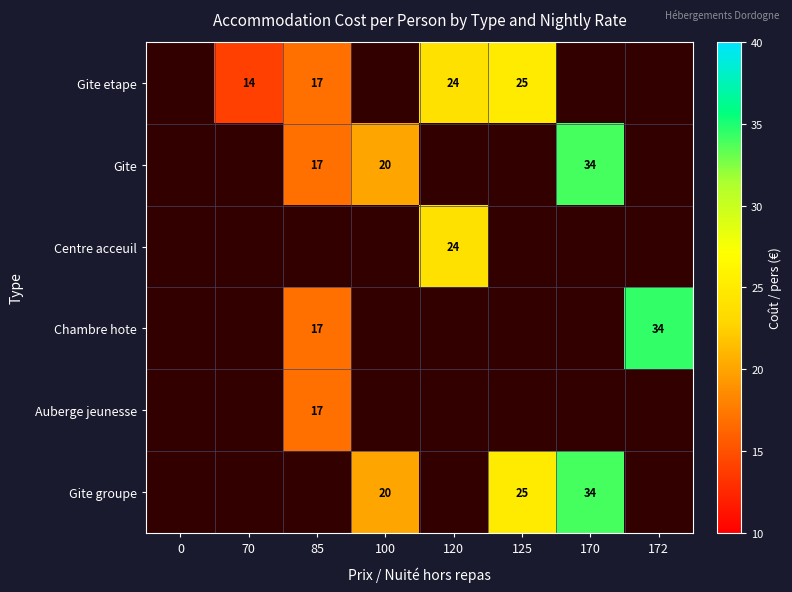

True or false: Auberge jeunesse has a value of 17 at 85.

True